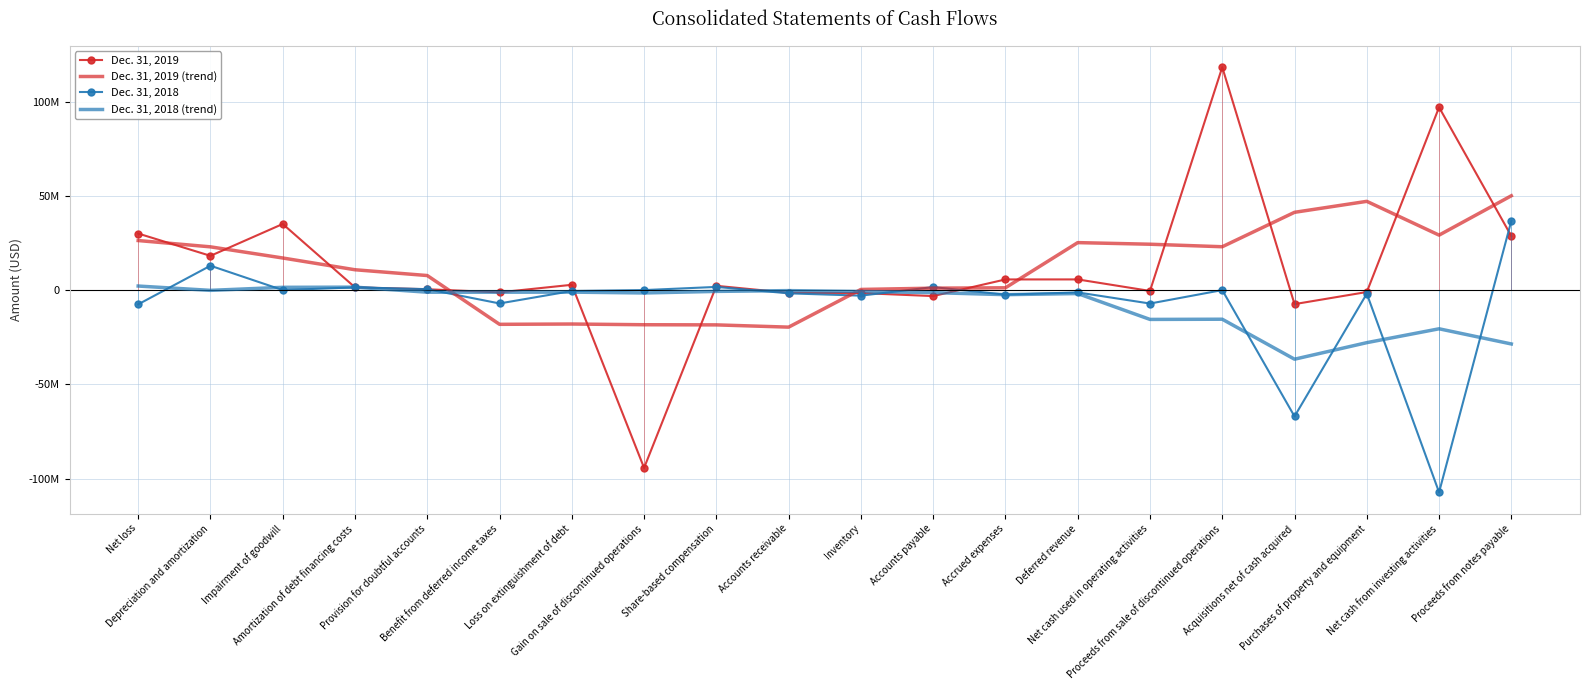

Which series ends up on top after the final intersection of Dec. 31, 2018 and Dec. 31, 2019?

Dec. 31, 2018